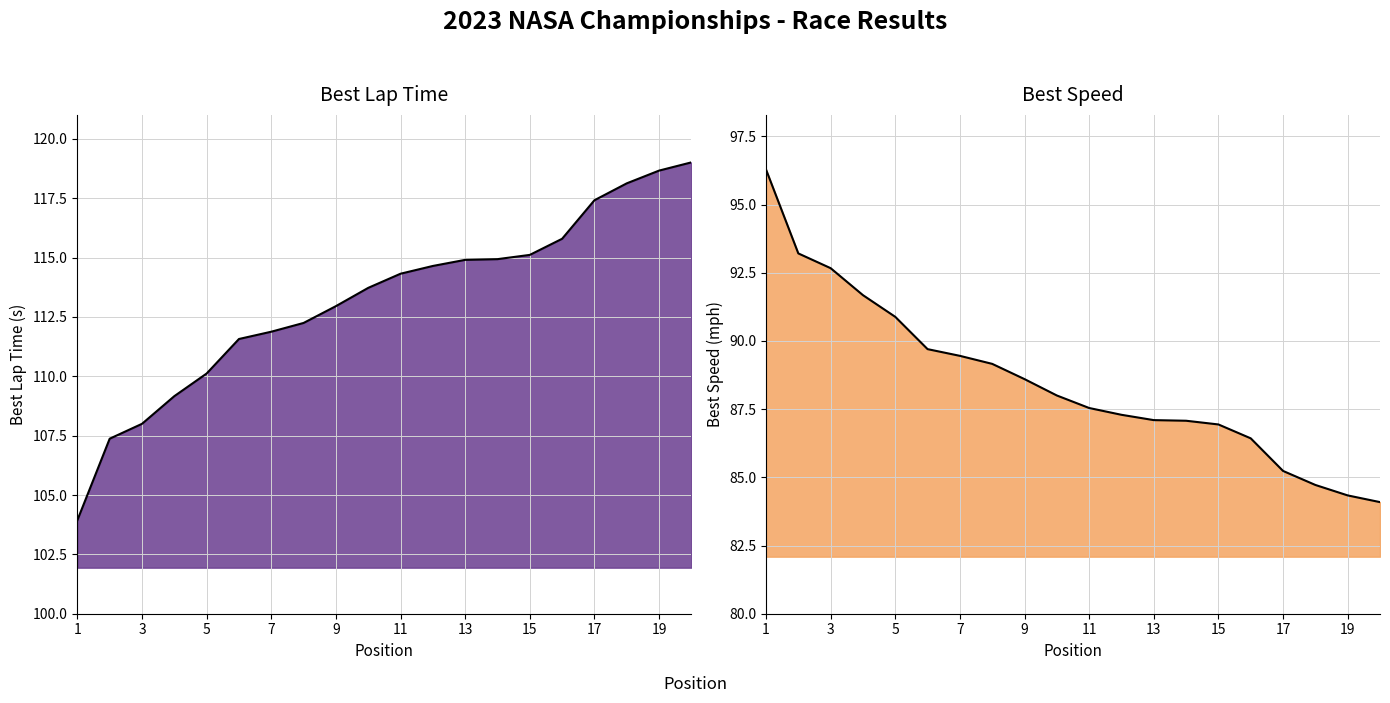

What is the difference between the maximum and second lowest values in the Best Lap time series?

11.6